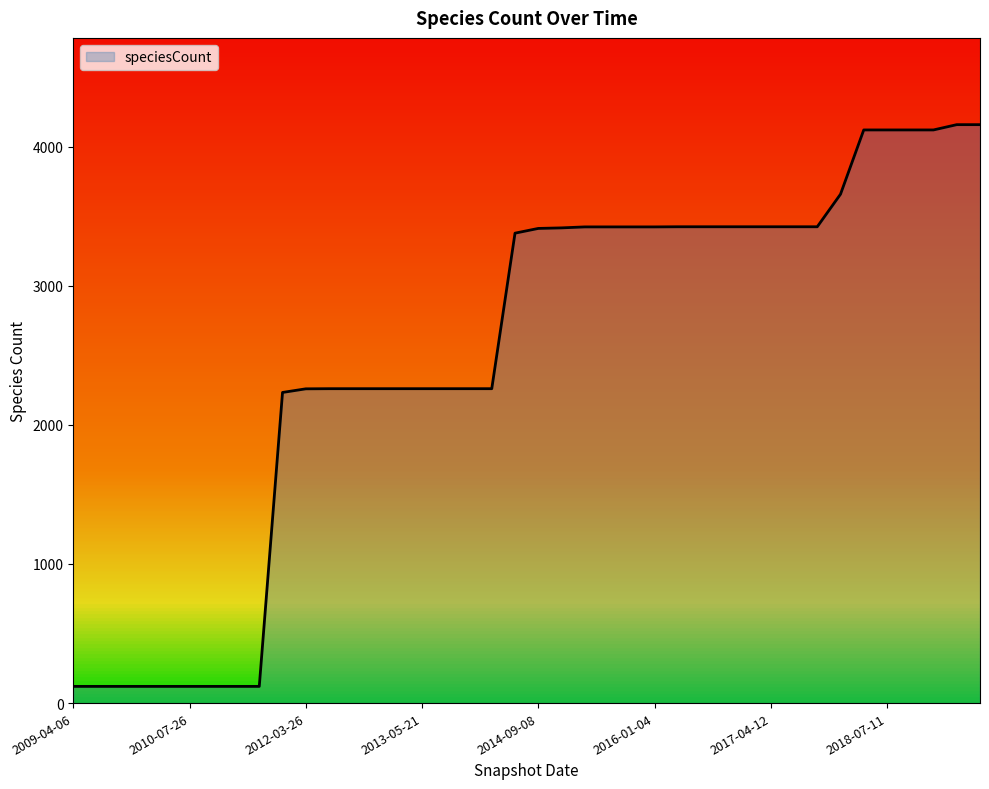

What is the sum of all values?

99972